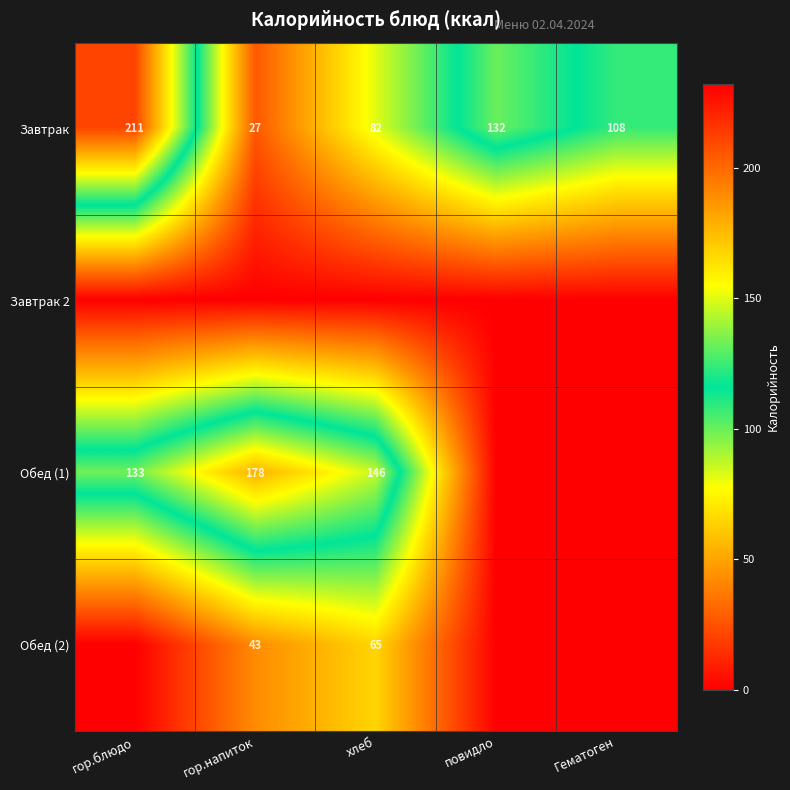

Between Гематоген and повидло, which is larger?

повидло